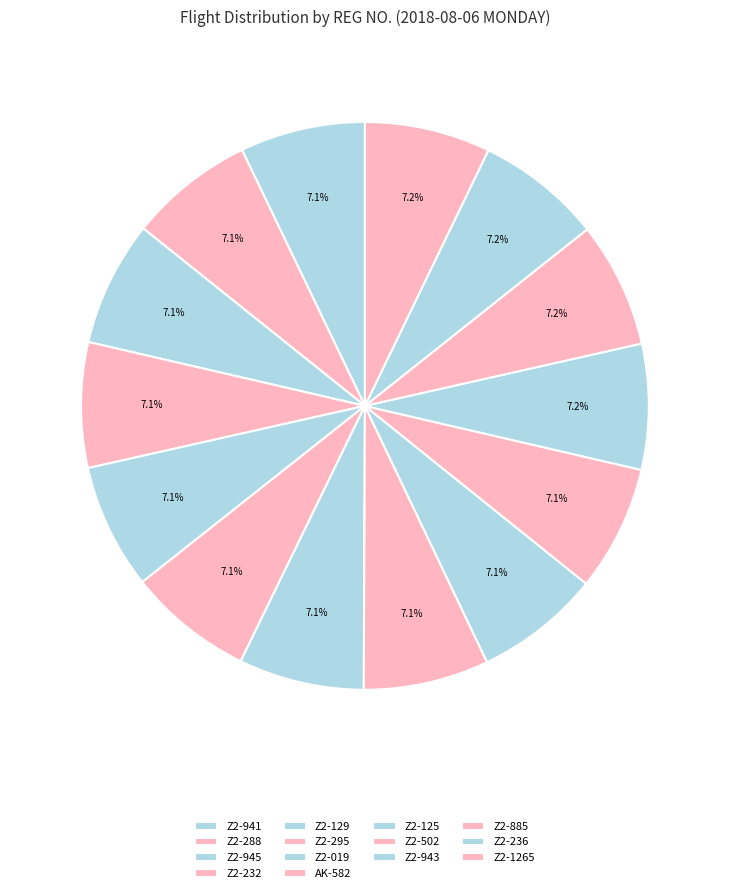

Approximately how many times larger is the value at Z2-941 compared to AK-582?

1.0